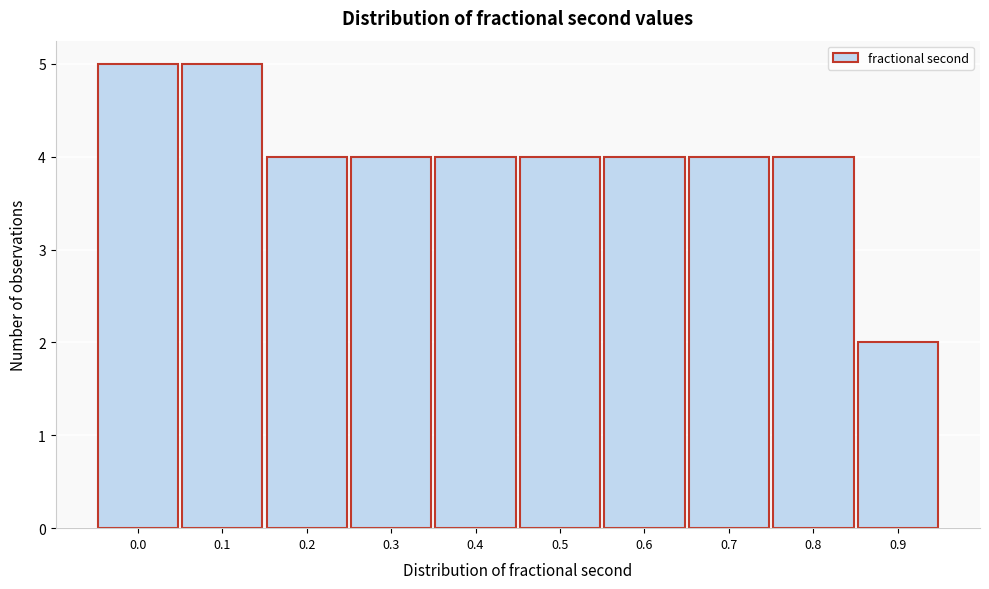

Reading left to right, what are all the values shown in this chart?

5	5	4	4	4	4	4	4	4	2